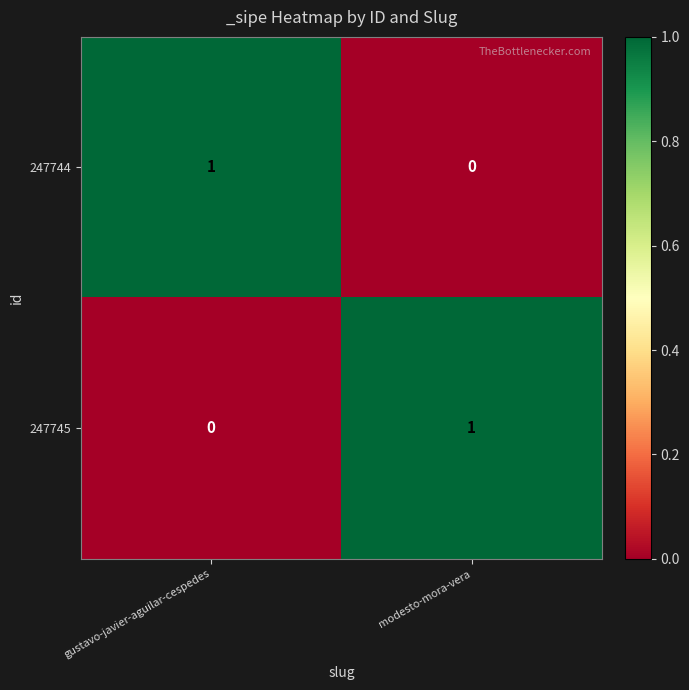

At gustavo-javier-aguilar-cespedes, list the series in order from largest to smallest.

247744, 247745